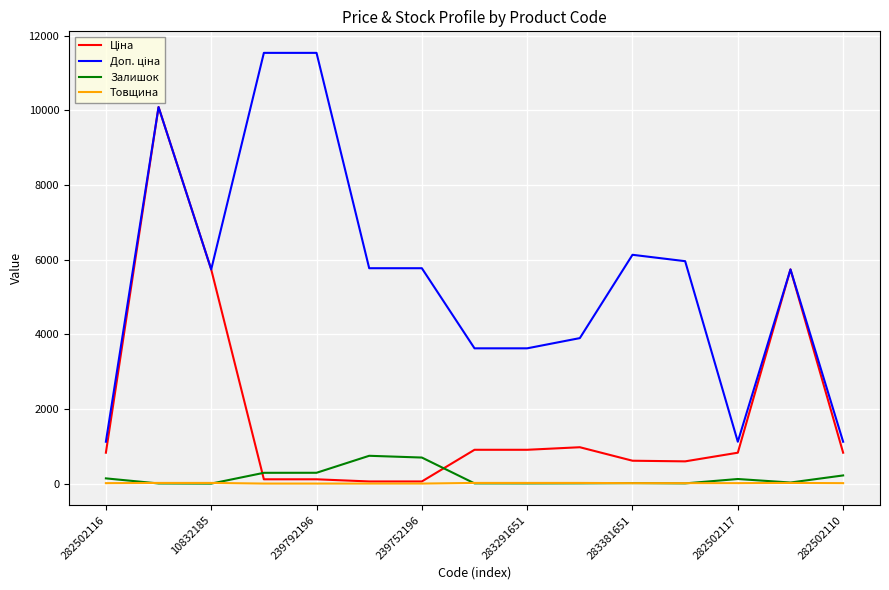

What is the difference between the maximum and minimum values in the Залишок series?

745.0